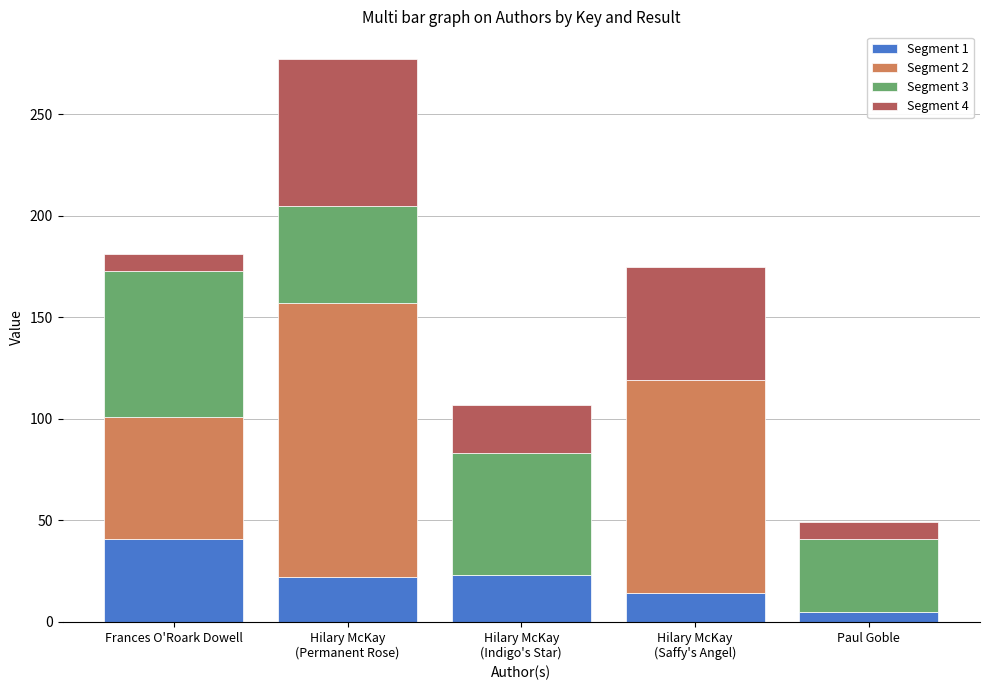

What are all the series names shown in the legend?

Segment 1, Segment 2, Segment 3, Segment 4